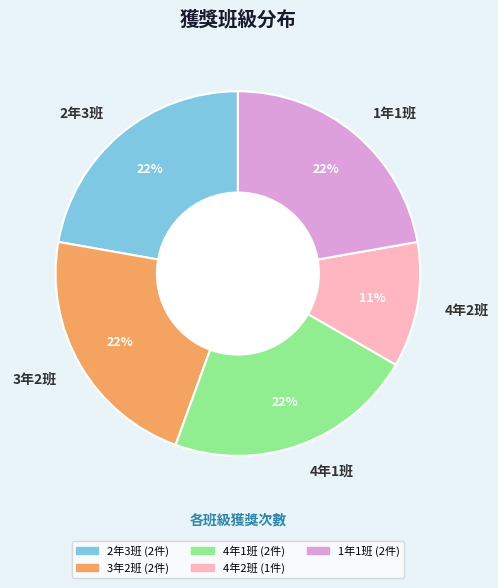

To the nearest percent, what portion does 1年1班 represent?

22%